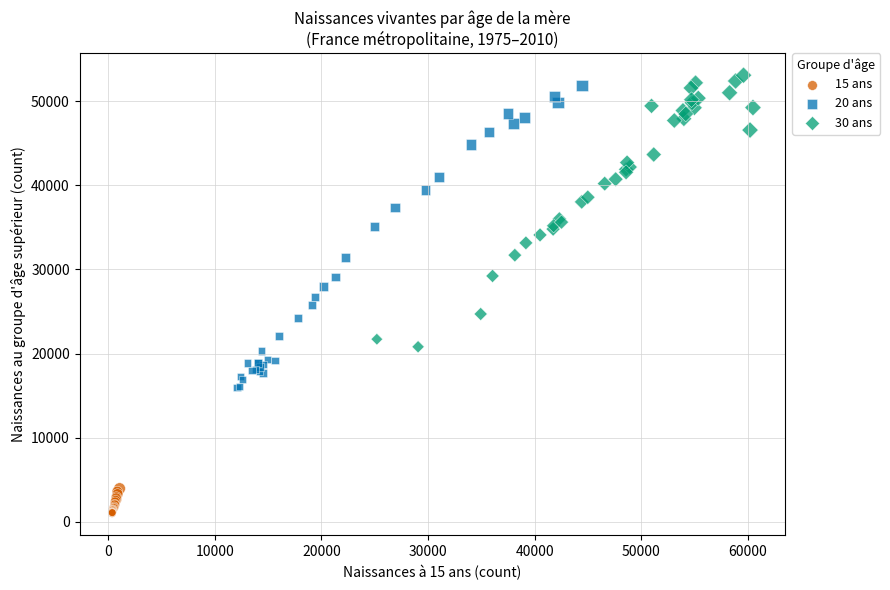

Which series has the largest Y range (max minus min)?

20 ans